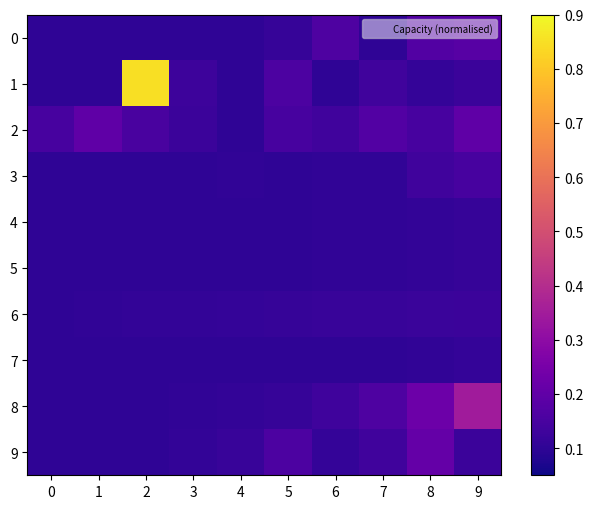

How many distinct data groups are displayed?

10